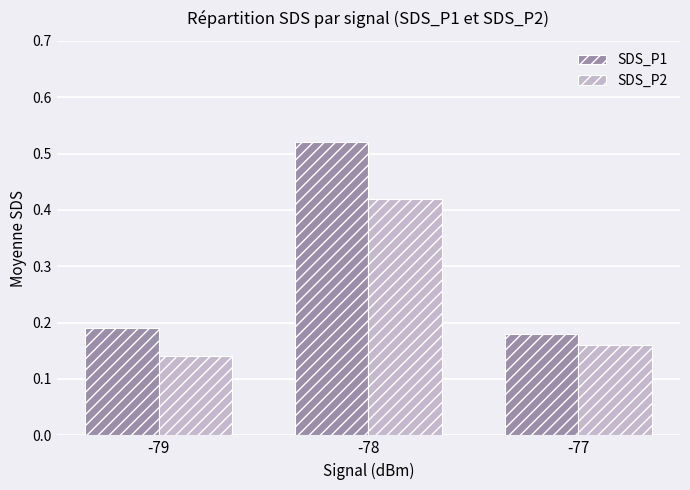

Rank the series at -79 from lowest to highest value.

SDS_P2, SDS_P1